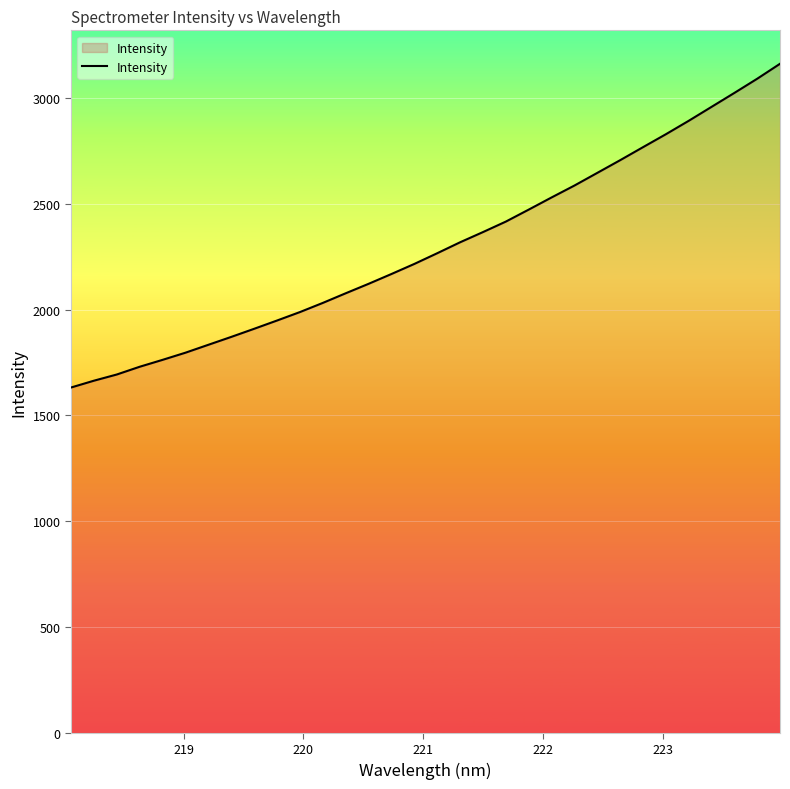

What is the difference between the maximum and minimum values?

1530.1